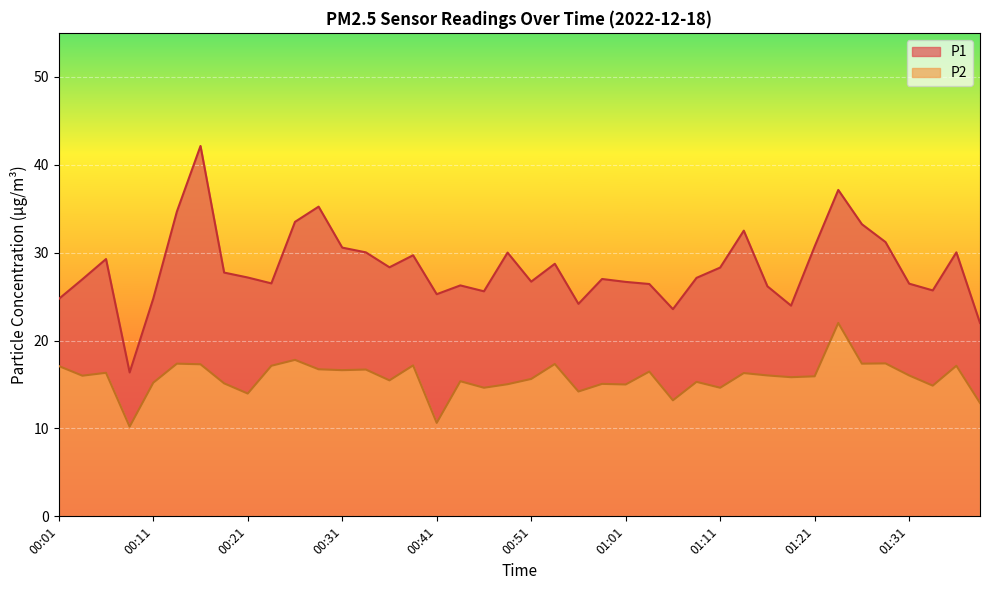

List the series in order of their peak value, lowest first.

P2, P1